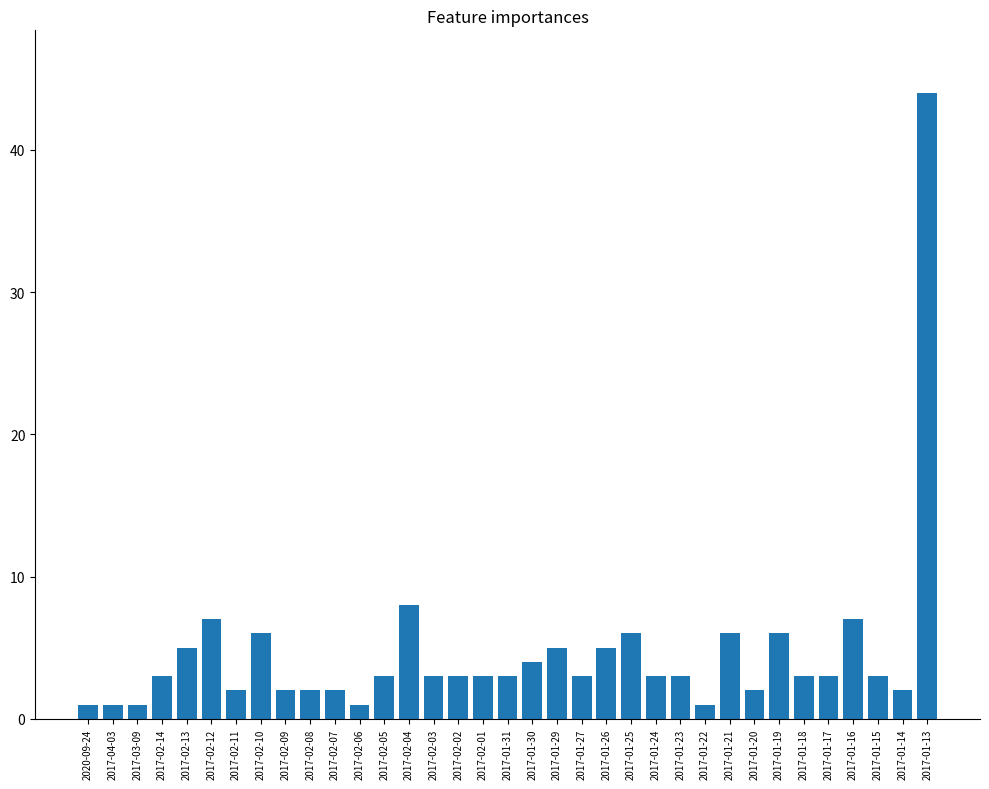

What is the ratio of the value at 2017-01-15 to the value at 2017-02-02?

1.0